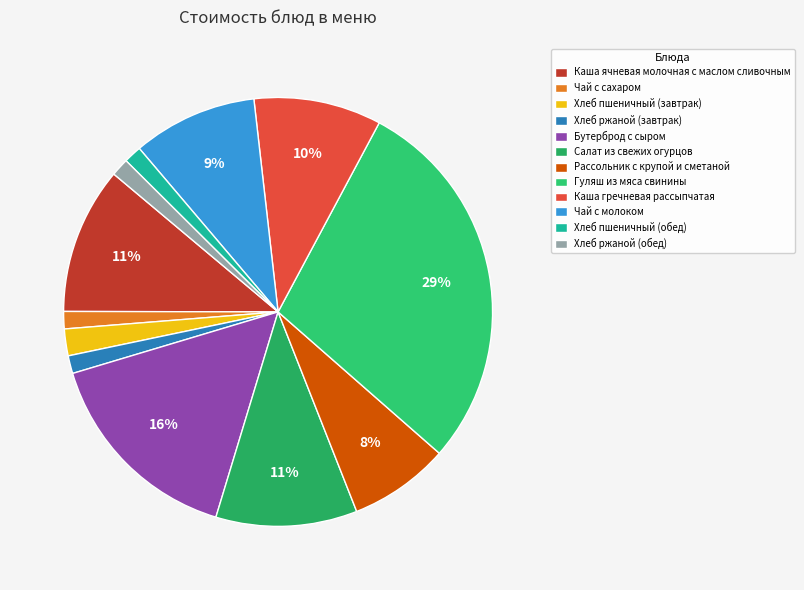

Which category has the smallest portion of the pie?

Чай с сахаром